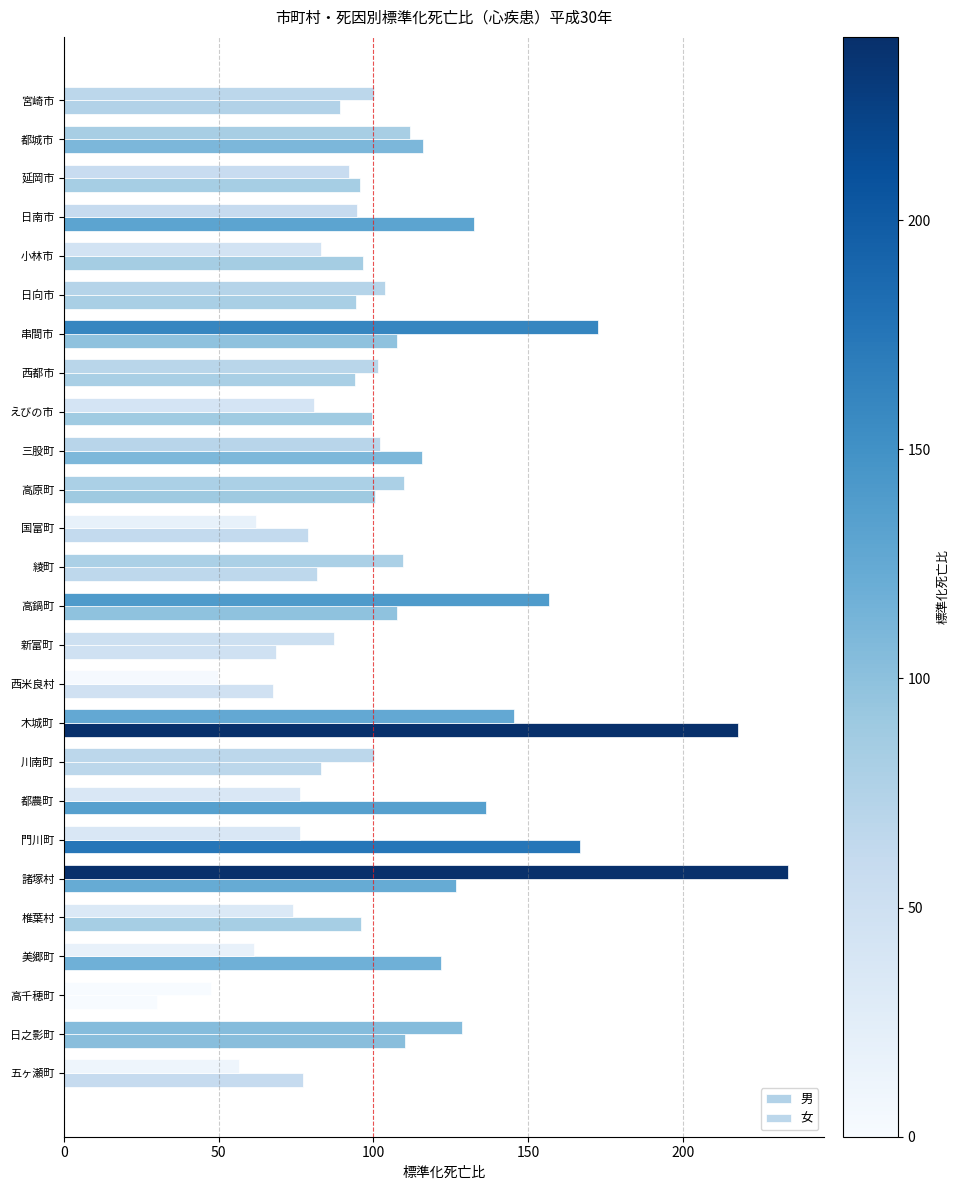

How many series are shown in this chart?

2